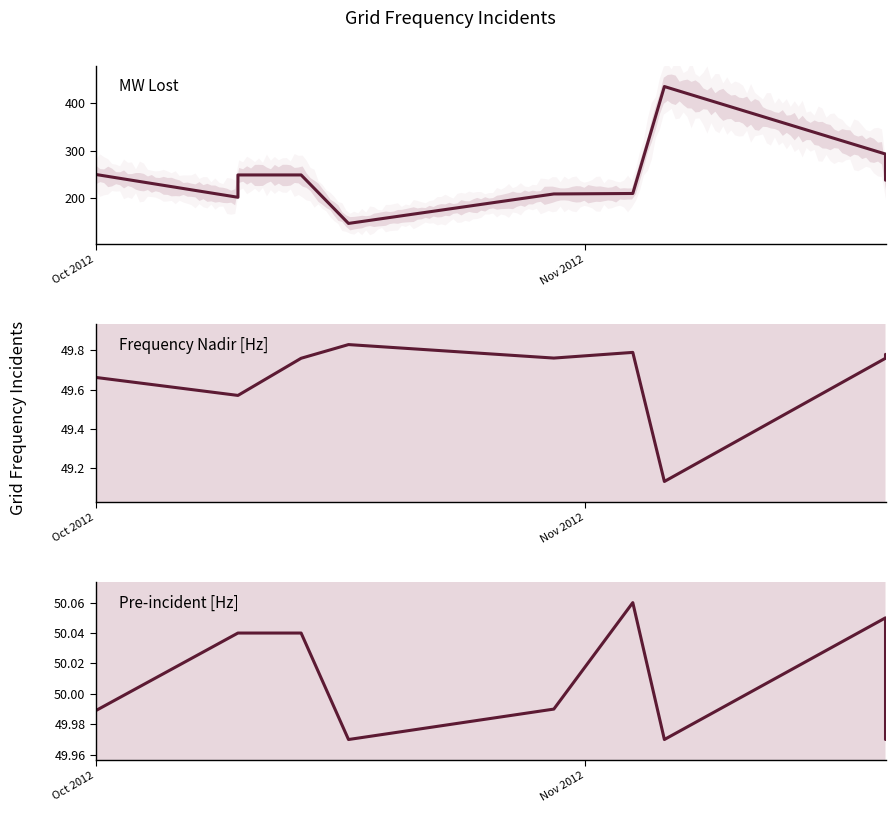

What is the maximum value shown in the chart?

435.0